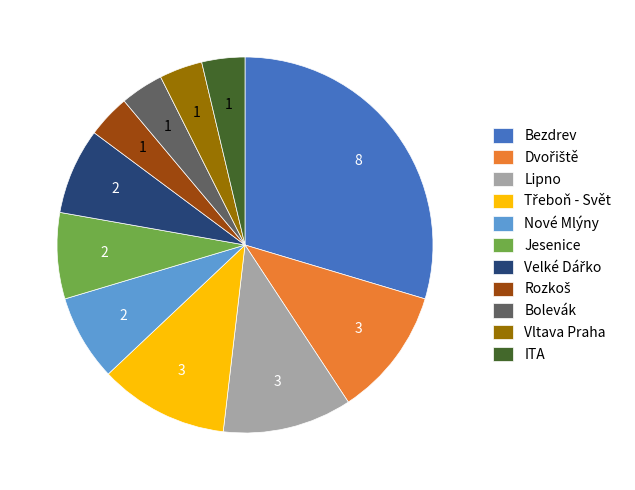

Combined, do Bolevák and Vltava Praha account for over 50%?

No